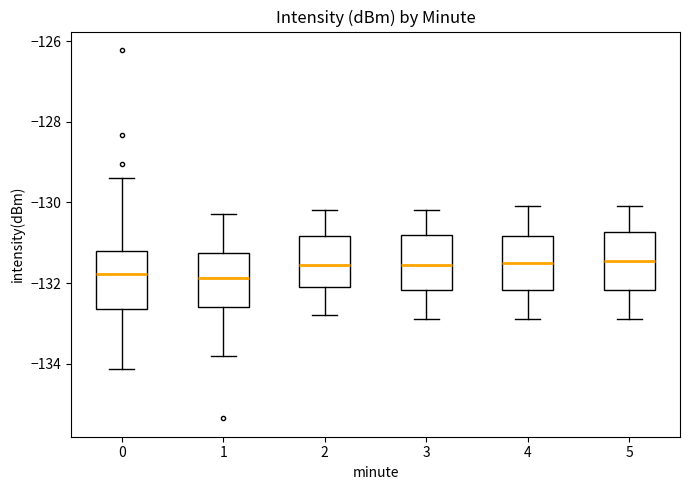

Where is the lower edge of the box at x = 0 on the y-axis? The values are not printed on the chart, so give them approximately, as read against the axis.

-132.6